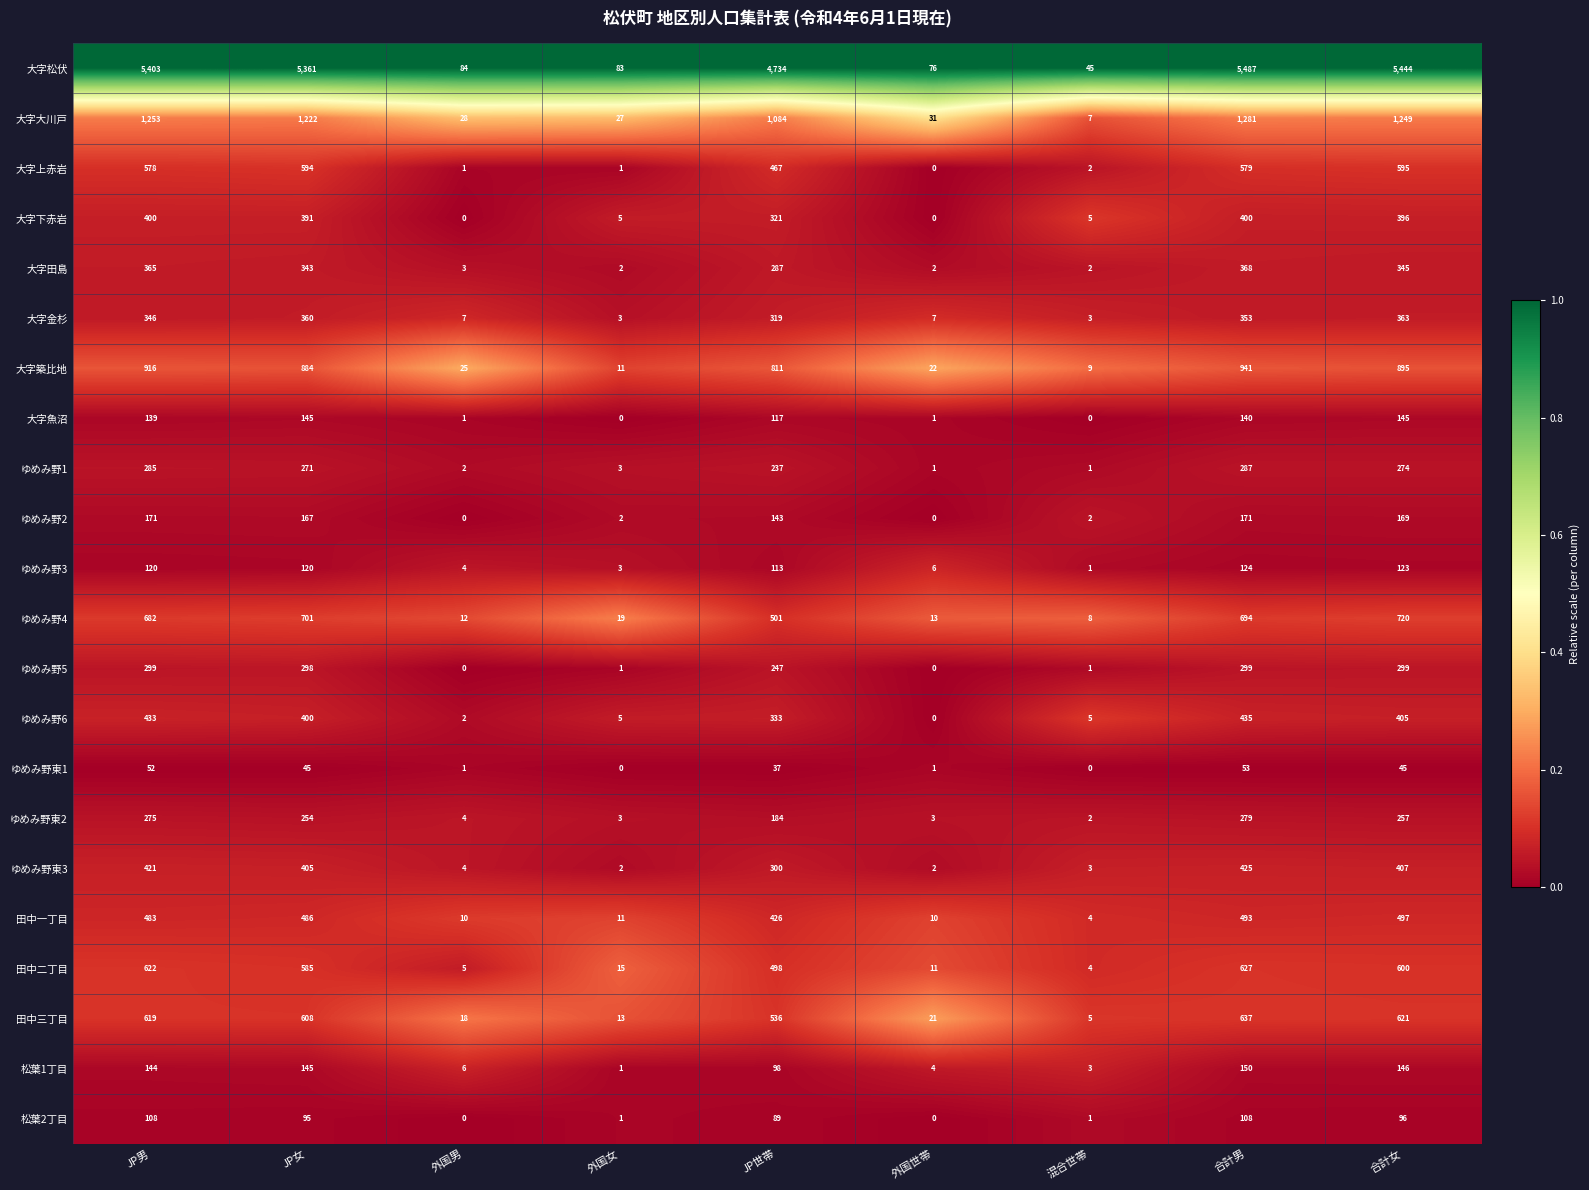

At which label does 大字魚沼 first exceed 117?

JP男